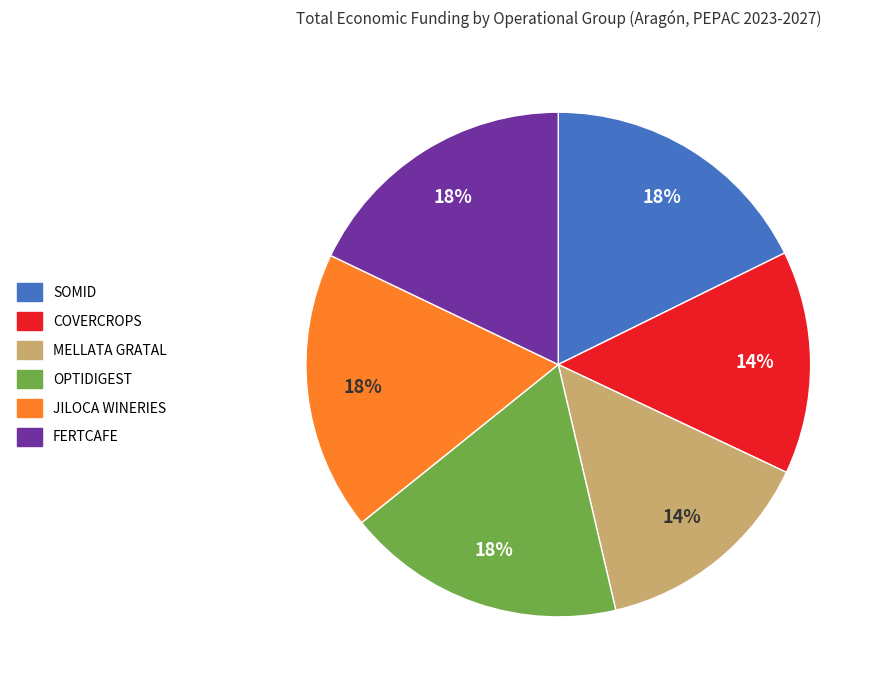

To the nearest percent, what is the combined percentage of COVERCROPS and JILOCA WINERIES?

32%